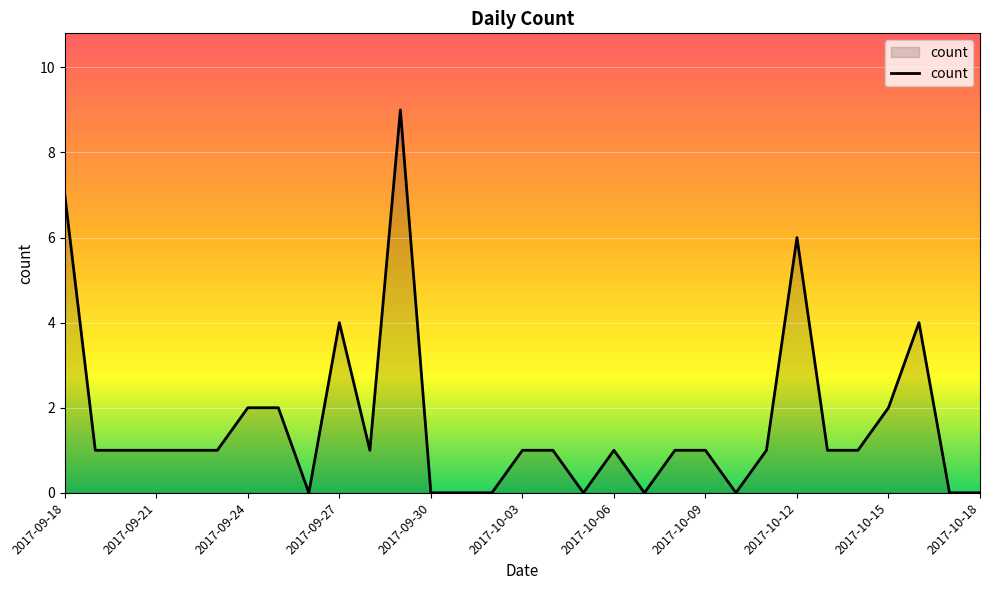

What is the greatest value displayed?

9